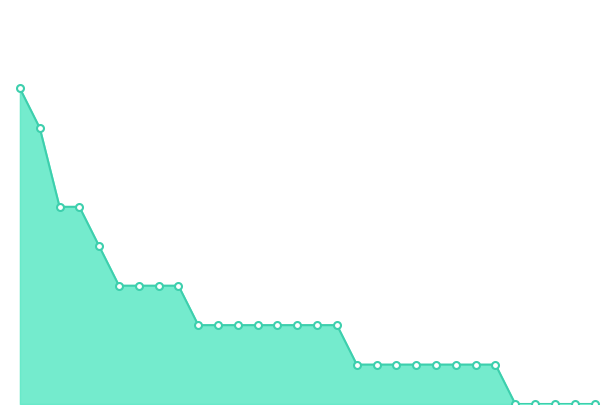

How many lines are shown in the chart?

1